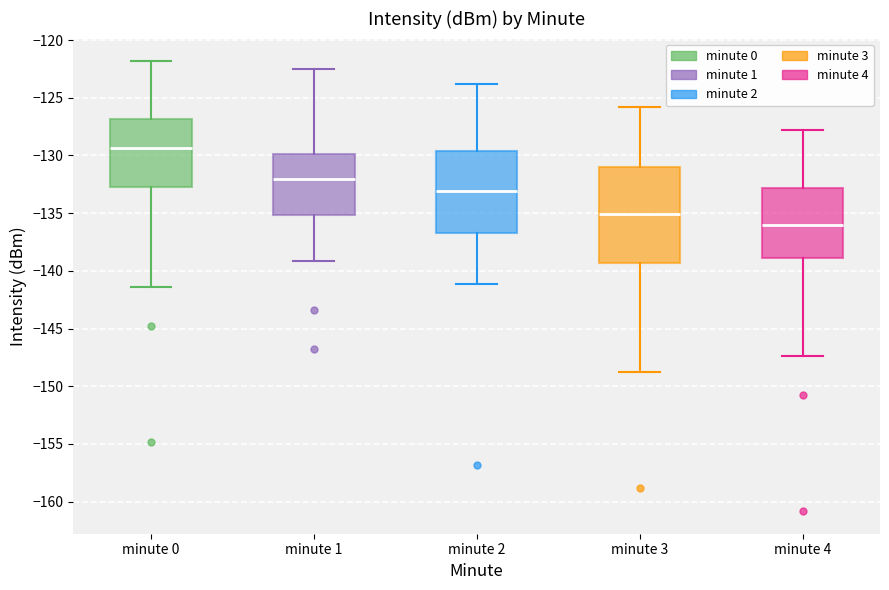

Reading left to right, transcribe this box plot: for each box, give where its median line is, the range the box spans, and where its two whiskers end, as read against the y-axis. The values are not printed on the chart, so give them approximately, as read against the axis.

minute 0: median -129.5, box -133.0 to -127.0, whiskers -141.5 to -122.0
minute 1: median -132.0, box -135.0 to -130.0, whiskers -139.0 to -122.5
minute 2: median -133.0, box -136.5 to -129.5, whiskers -141.0 to -124.0
minute 3: median -135.0, box -139.5 to -131.0, whiskers -148.5 to -126.0
minute 4: median -136.0, box -139.0 to -133.0, whiskers -147.5 to -128.0